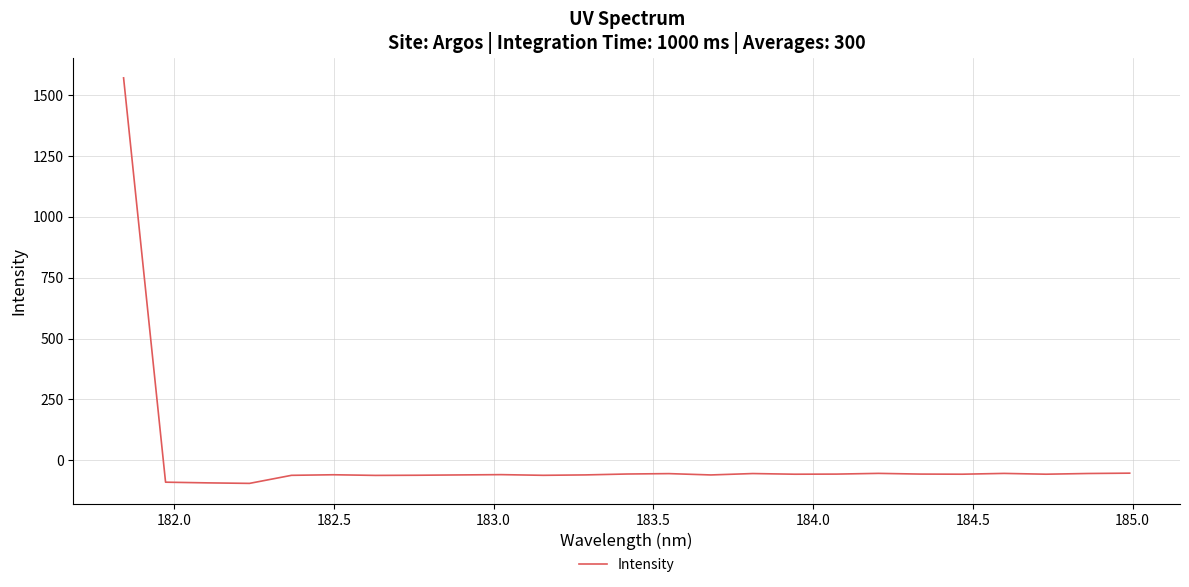

What is the difference between the maximum and minimum values?

1665.0